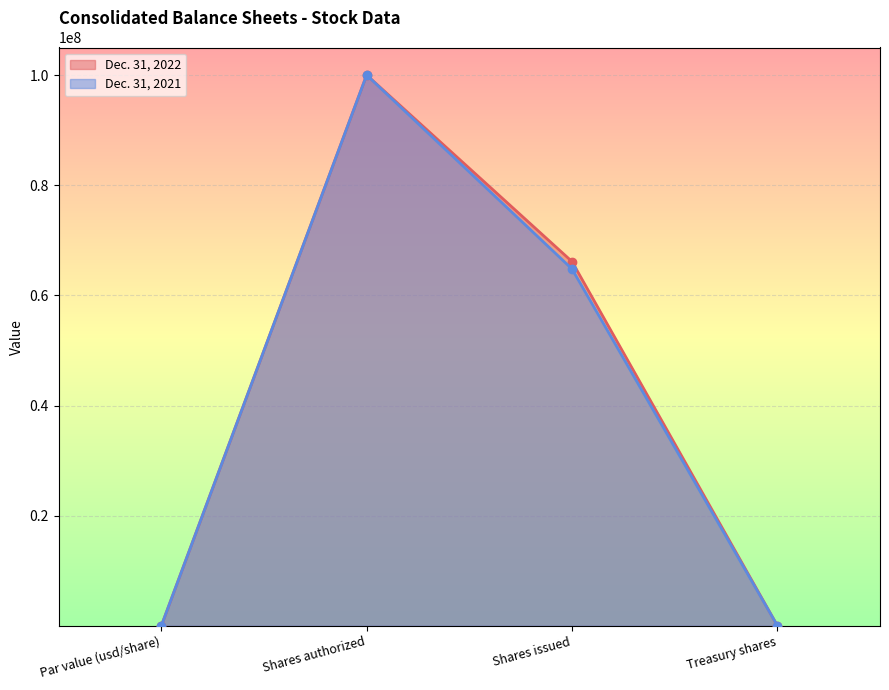

True or false: Dec. 31, 2021 has more than 2 interior local peaks.

False